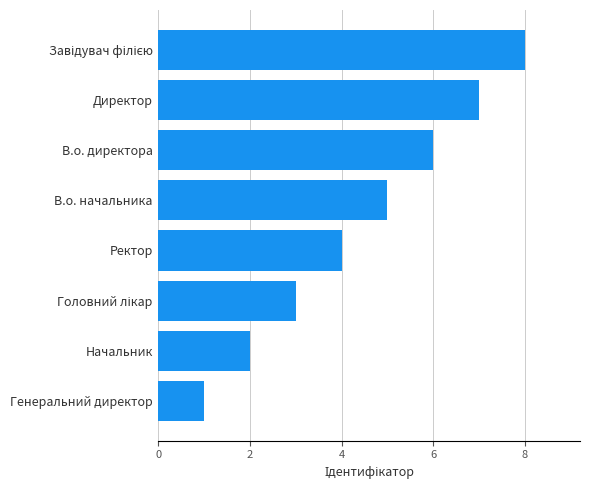

What is the difference between the values at В.о. начальника and Начальник?

3